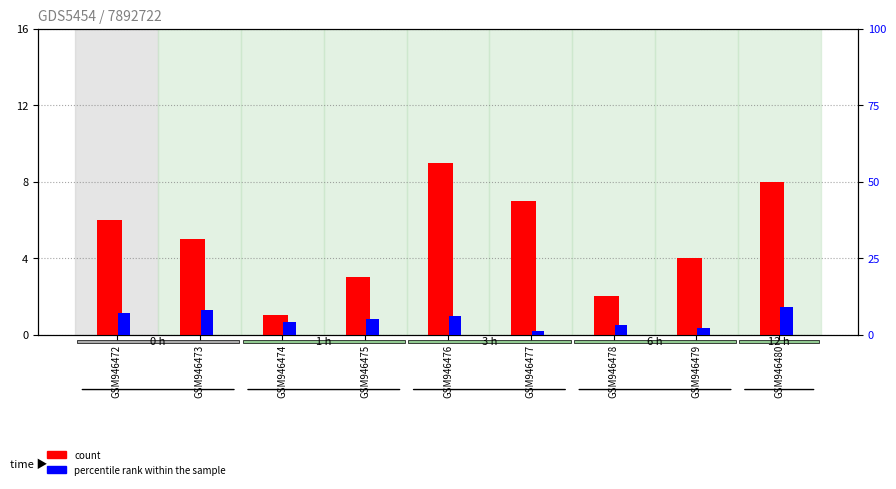

What is the greatest value displayed?

9